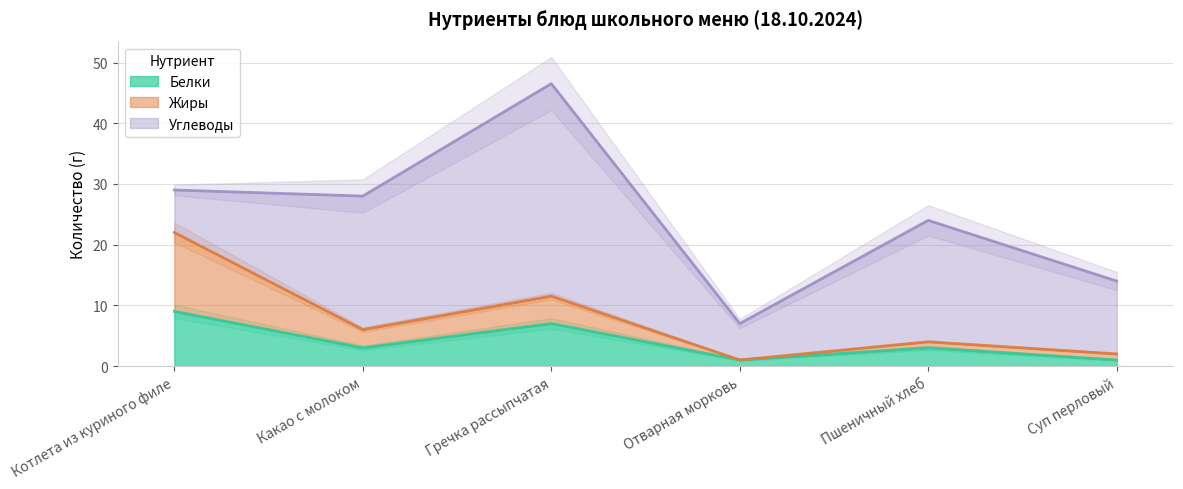

True or false: Белки and Жиры intersect in this chart.

False